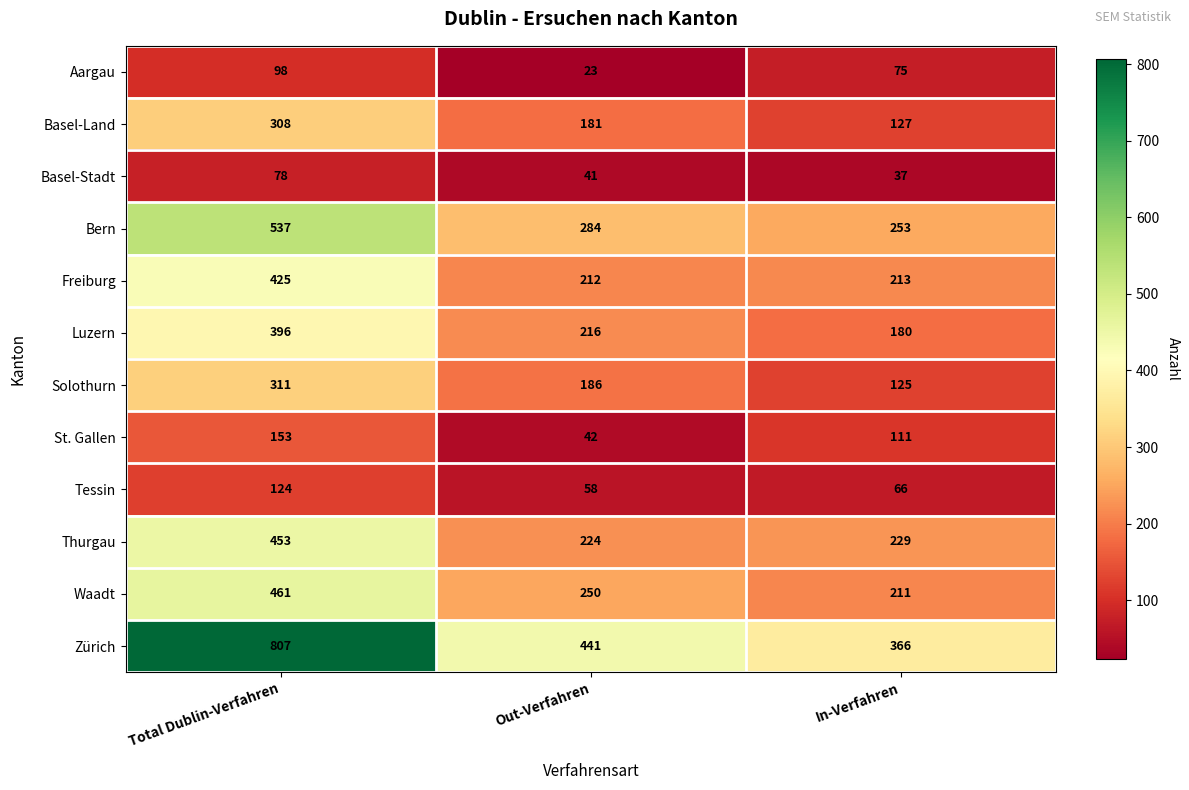

How many data points does each series have?

3